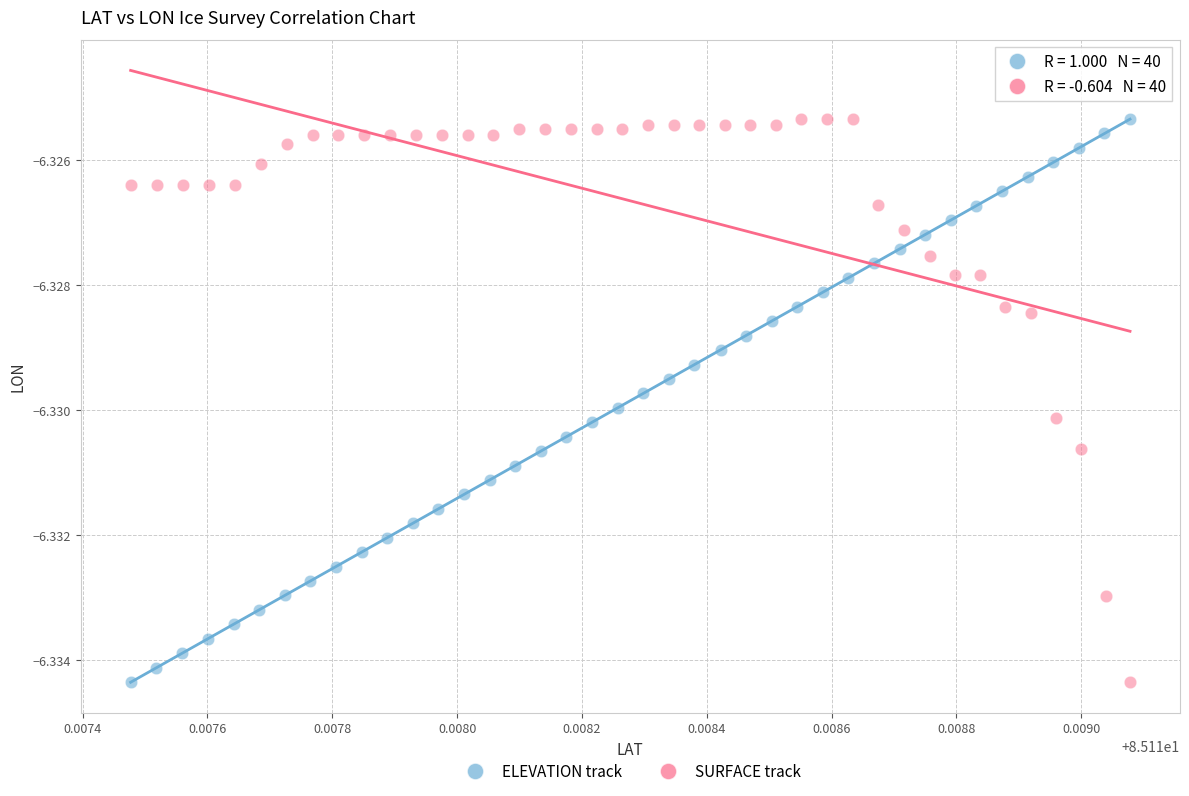

What are all the series names shown in the legend?

ELEVATION track, SURFACE track